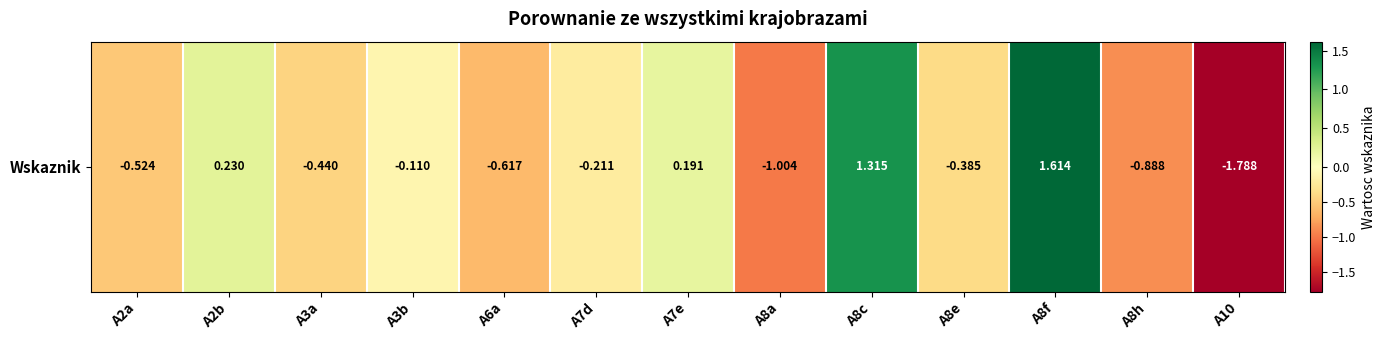

How many distinct data groups are displayed?

1